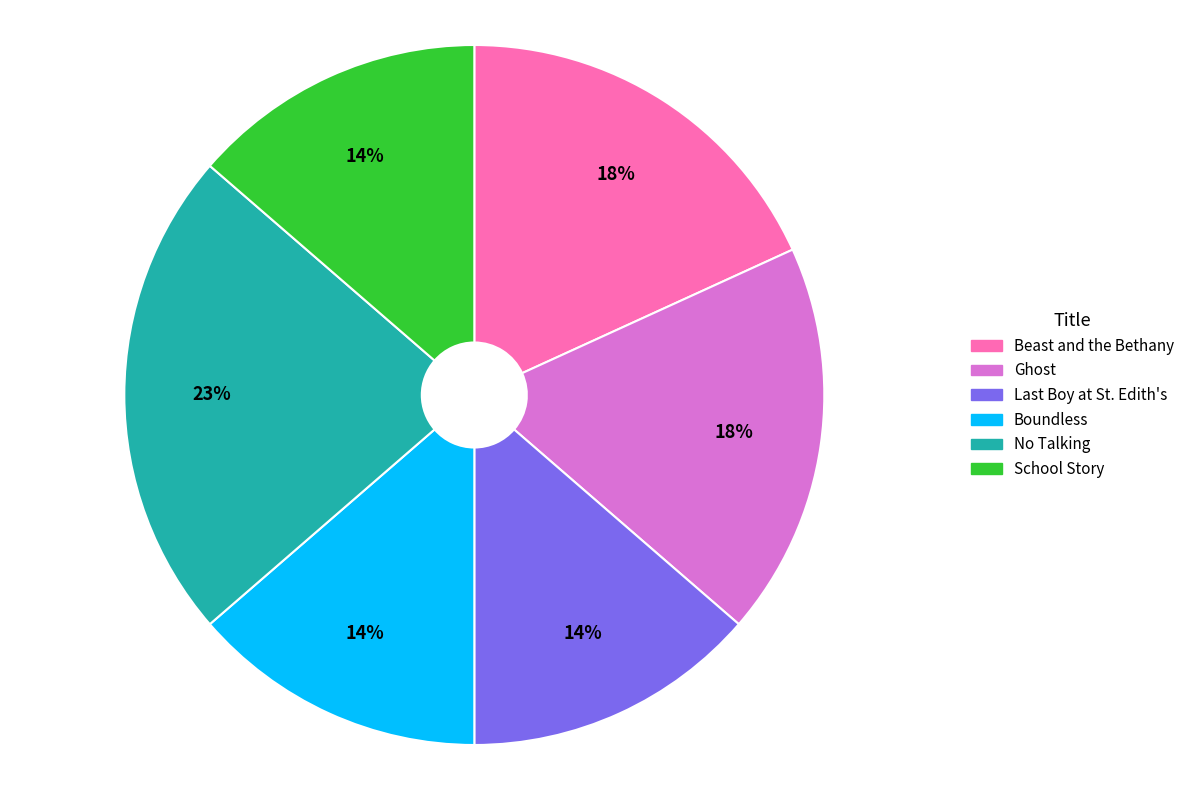

Is Boundless the majority of the pie?

No